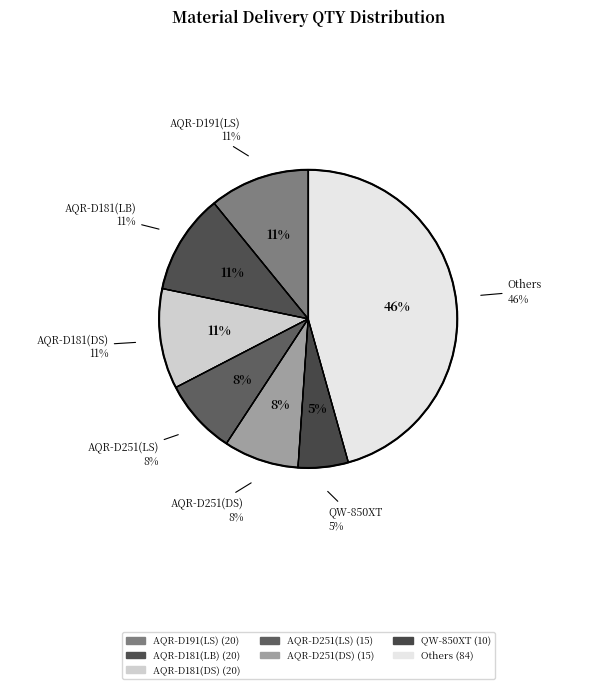

True or false: AQR-D181(LB) accounts for 3% of the total.

False